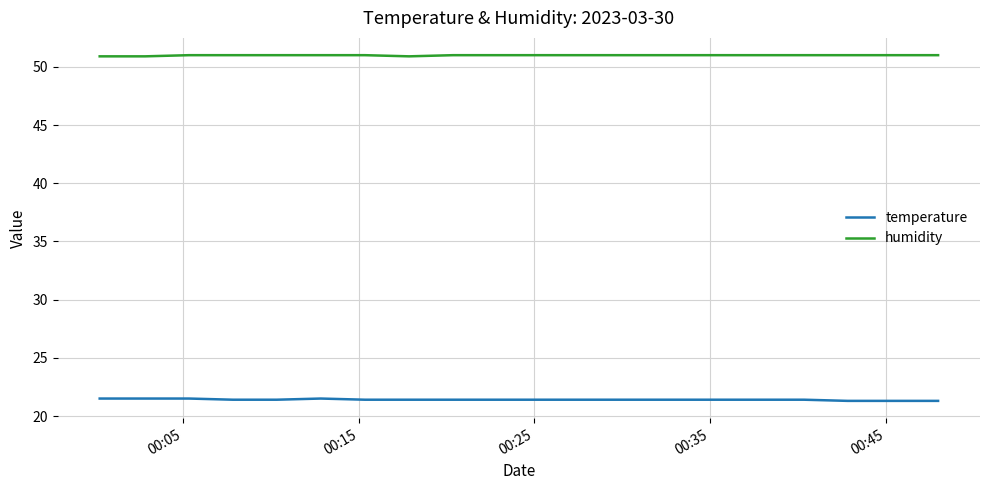

What is the greatest value displayed?

51.0